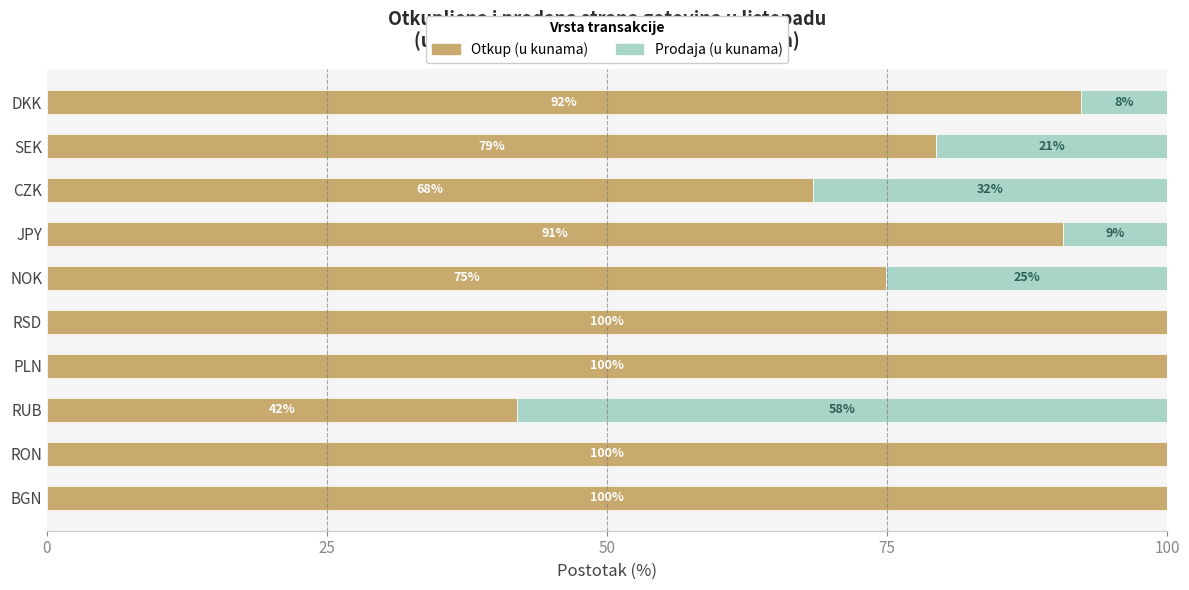

What is the total value across all series at DKK?

100.0